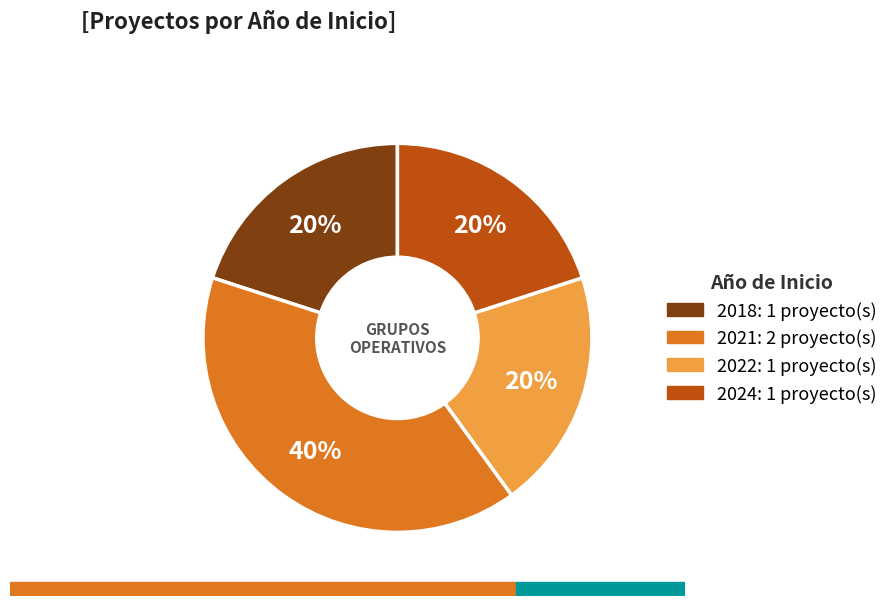

Is there a majority slice in this chart?

No